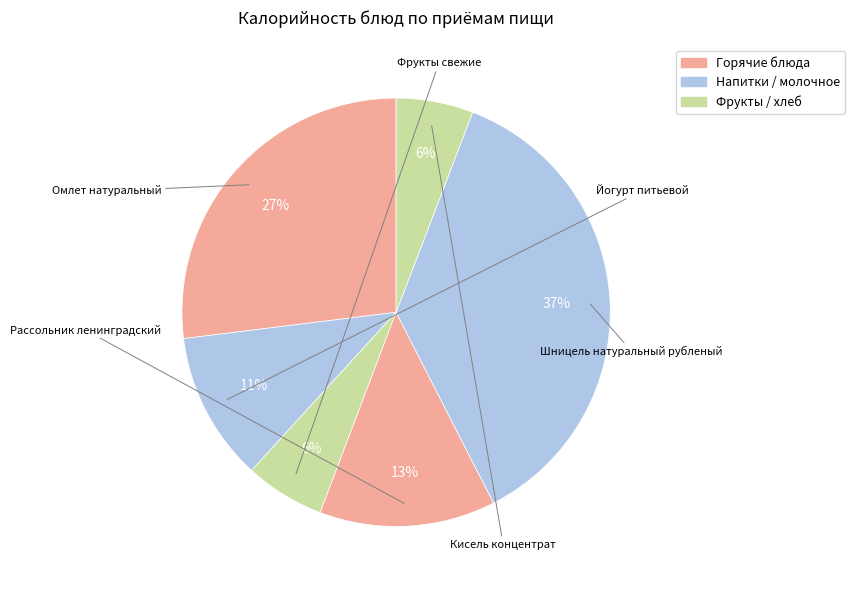

Which category has the biggest portion of the pie?

Шницель натуральный рубленый